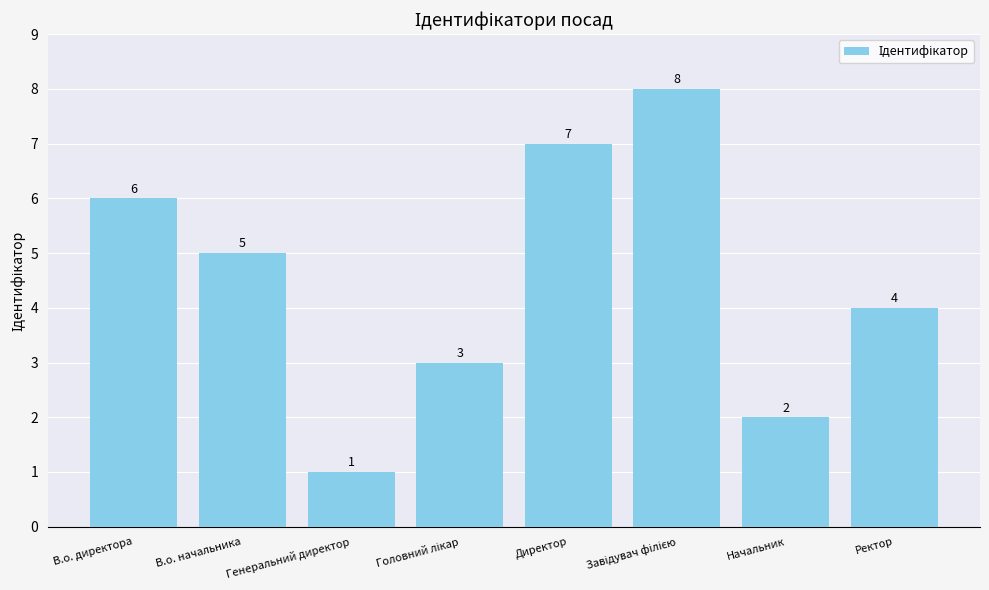

Reading right to left, what are all the values shown in this chart?

4	2	8	7	3	1	5	6